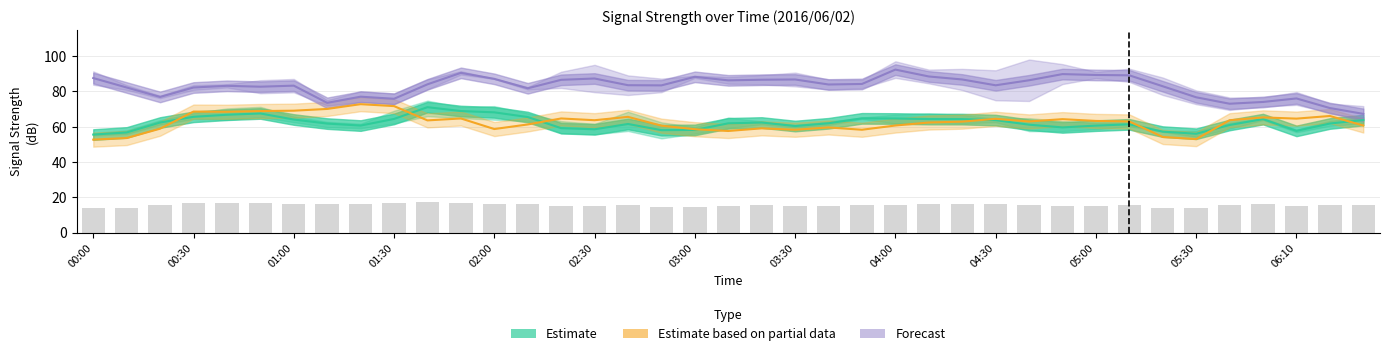

Where does the Forecast series first go above 83?

00:00